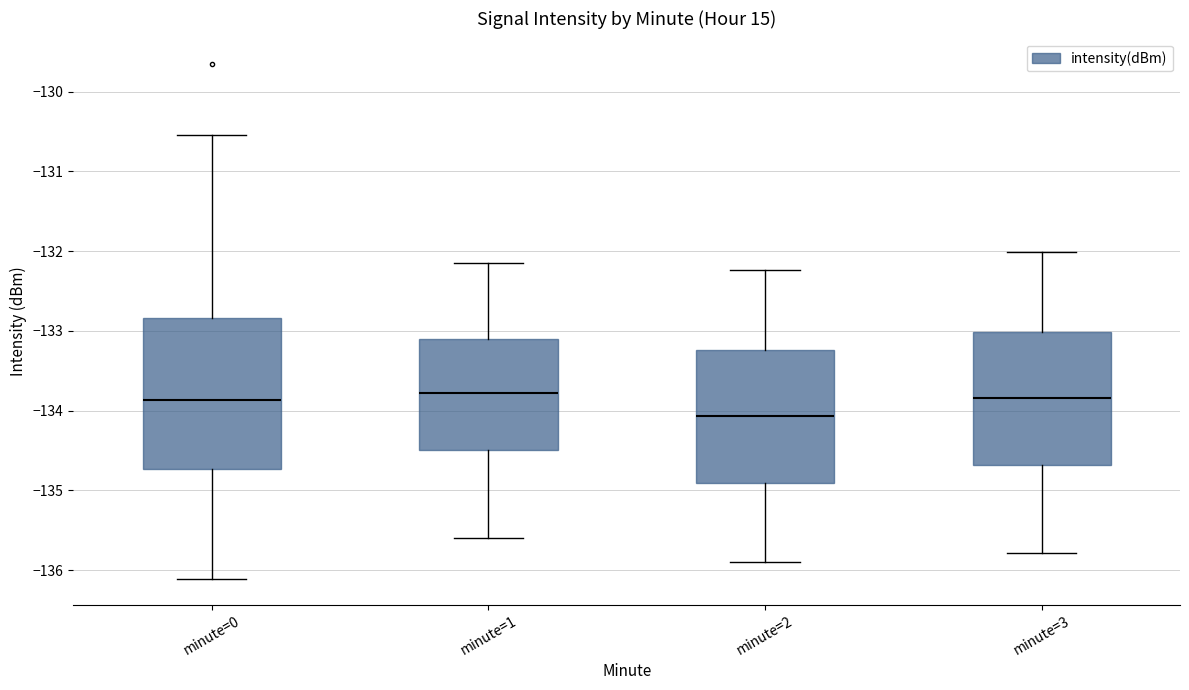

Reading left to right, read every box against the y-axis: the position of its median line, the range the box covers, and the ends of its whiskers. The values are not printed on the chart, so give them approximately, as read against the axis.

minute=0: median -133.9, box -134.7 to -132.8, whiskers -136.1 to -130.5
minute=1: median -133.8, box -134.5 to -133.1, whiskers -135.6 to -132.1
minute=2: median -134.1, box -134.9 to -133.2, whiskers -135.9 to -132.2
minute=3: median -133.8, box -134.7 to -133.0, whiskers -135.8 to -132.0